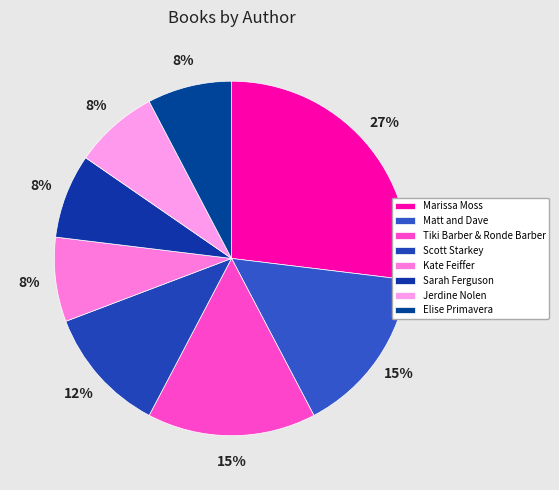

Which category has the biggest portion of the pie?

Marissa Moss